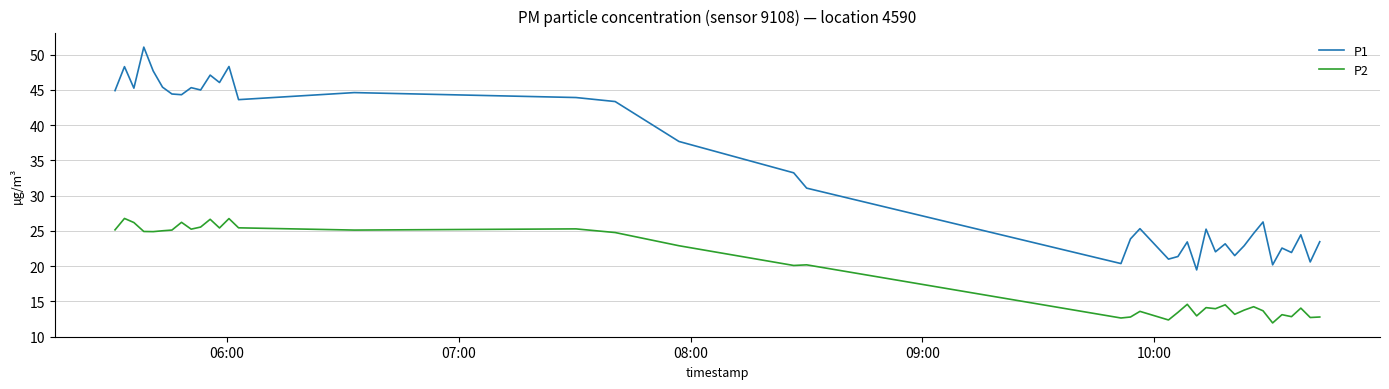

Rank the series by their average value, from highest to lowest.

P1, P2